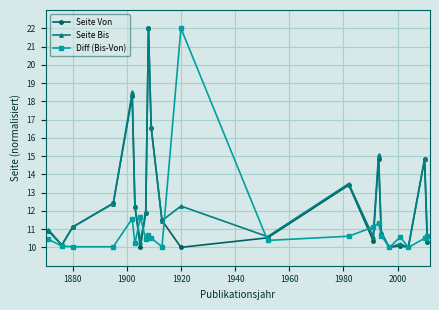

At how many categories does at least one series exceed 16?

4